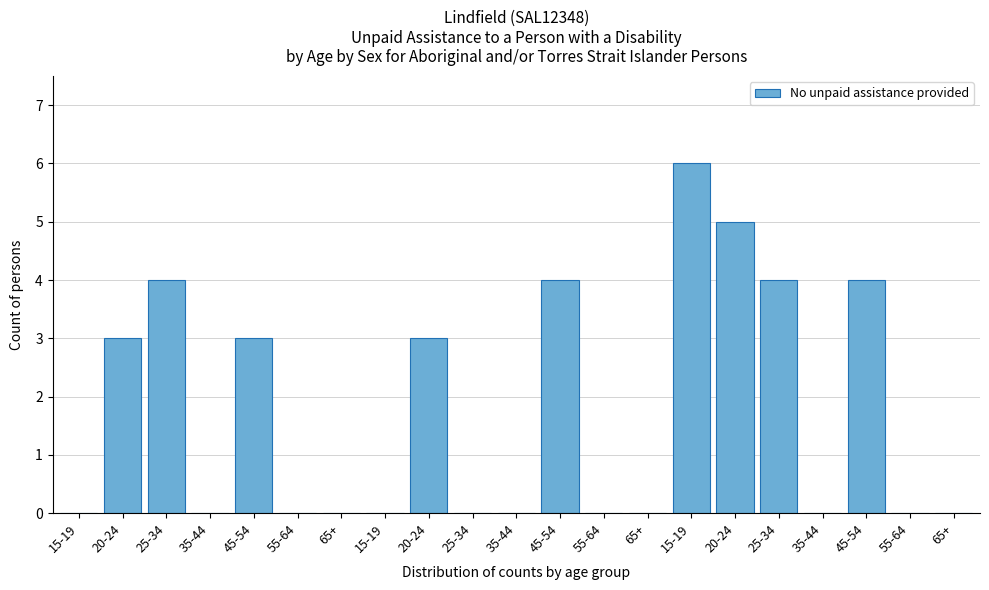

How many data points does each series have?

21